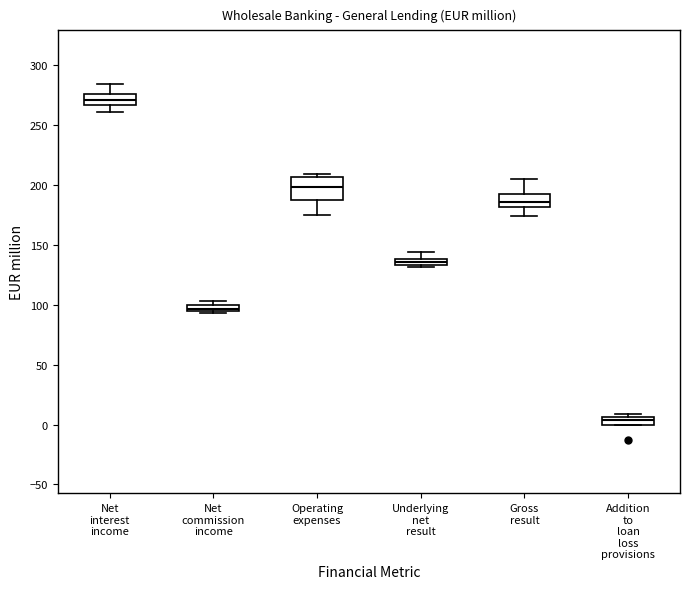

Which box's median line is the lowest?

Addition to loan loss provisions